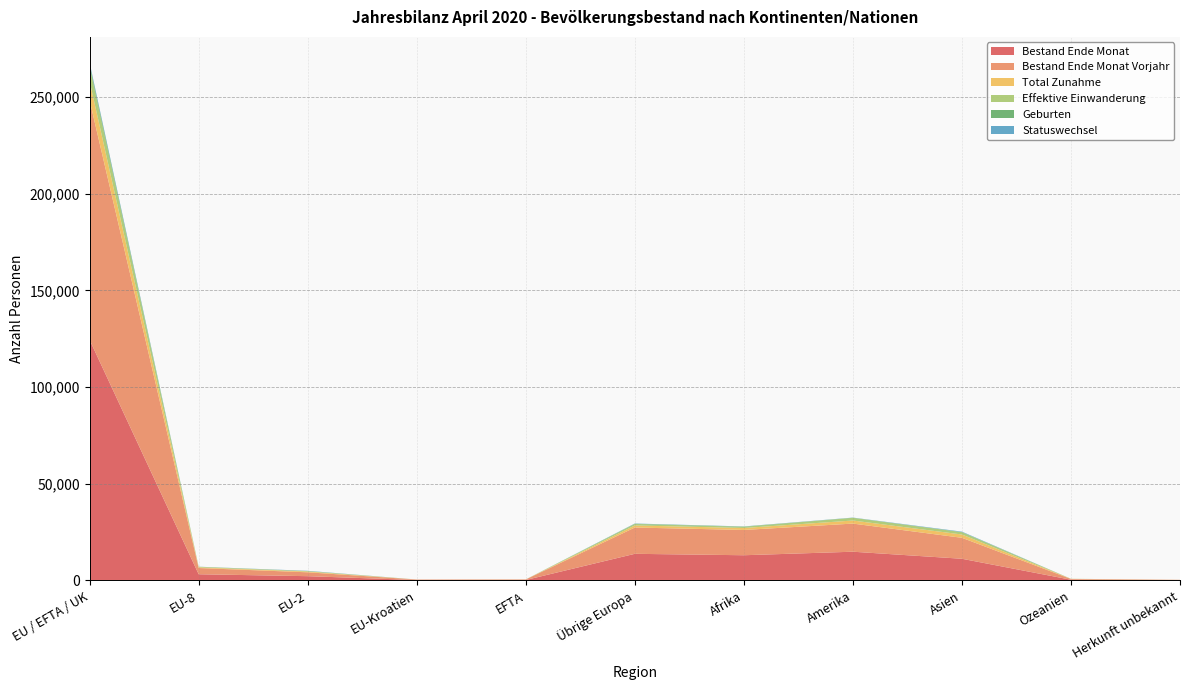

Reading left to right, transcribe all the data shown in this chart.

Bestand Ende Monat: EU / EFTA / UK=124369	EU-8=3213	EU-2=2217	EU-Kroatien=233	EFTA=256	Übrige Europa=13782	Afrika=13045	Amerika=14869	Asien=11222	Ozeanien=381	Herkunft unbekannt=168
Bestand Ende Monat Vorjahr: EU / EFTA / UK=123820	EU-8=3215	EU-2=2000	EU-Kroatien=238	EFTA=268	Übrige Europa=13594	Afrika=13071	Amerika=14543	Asien=10839	Ozeanien=386	Herkunft unbekannt=155
Total Zunahme: EU / EFTA / UK=9899	EU-8=350	EU-2=397	EU-Kroatien=10	EFTA=15	Übrige Europa=1072	Afrika=1010	Amerika=1590	Asien=1710	Ozeanien=53	Herkunft unbekannt=18
Effektive Einwanderung: EU / EFTA / UK=7499	EU-8=268	EU-2=226	EU-Kroatien=6	EFTA=14	Übrige Europa=755	Afrika=624	Amerika=1370	Asien=1187	Ozeanien=46	Herkunft unbekannt=4
Geburten: EU / EFTA / UK=1311	EU-8=47	EU-2=24	EU-Kroatien=2	EFTA=1	Übrige Europa=139	Afrika=125	Amerika=71	Asien=78	Ozeanien=1	Herkunft unbekannt=3
Statuswechsel: EU / EFTA / UK=799	EU-8=25	EU-2=132	EU-Kroatien=2	EFTA=0	Übrige Europa=108	Afrika=65	Amerika=76	Asien=215	Ozeanien=2	Herkunft unbekannt=1